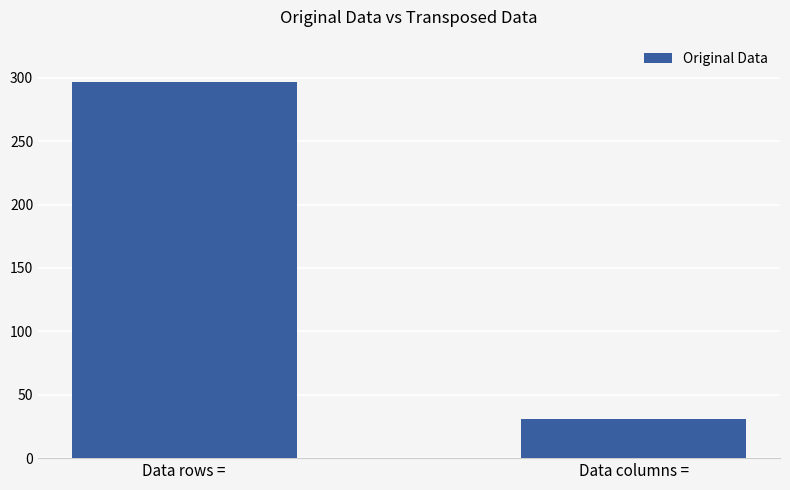

Reading left to right, transcribe all the data shown in this chart.

297	31